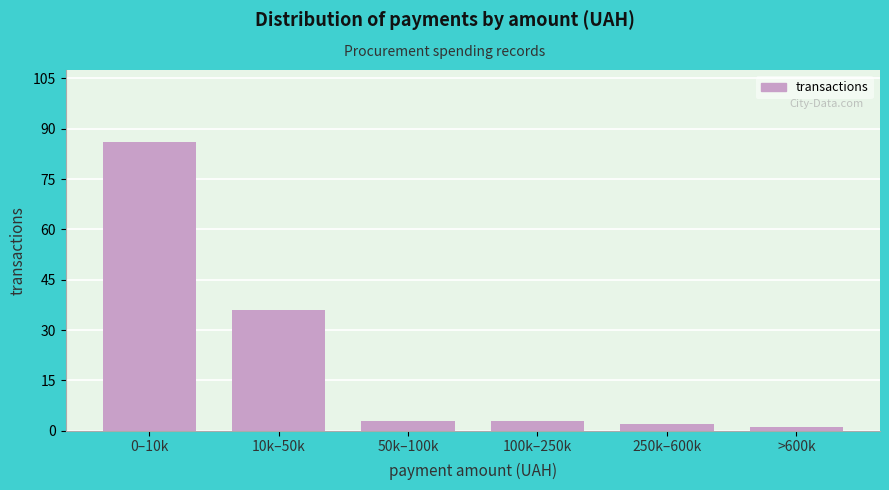

Reading left to right, what are all the values shown in this chart?

0–10k=86	10k–50k=36	50k–100k=3	100k–250k=3	250k–600k=2	>600k=1